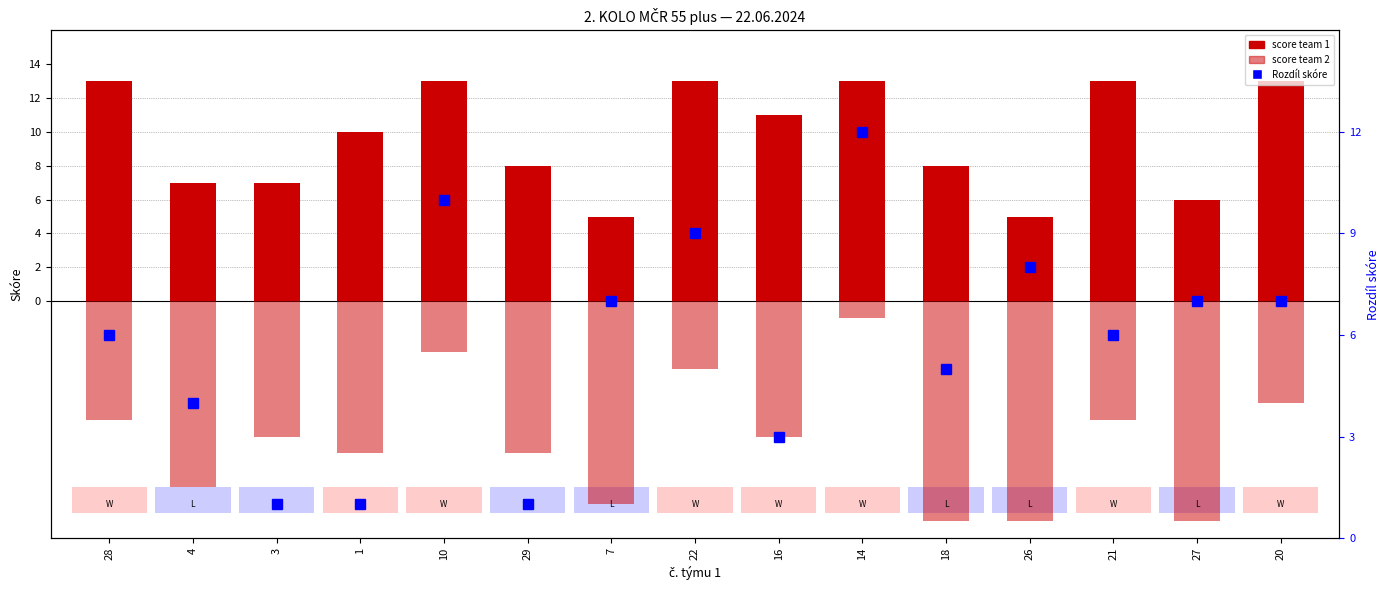

The value of Rozdíl skóre at 27 is 7. True or false?

True